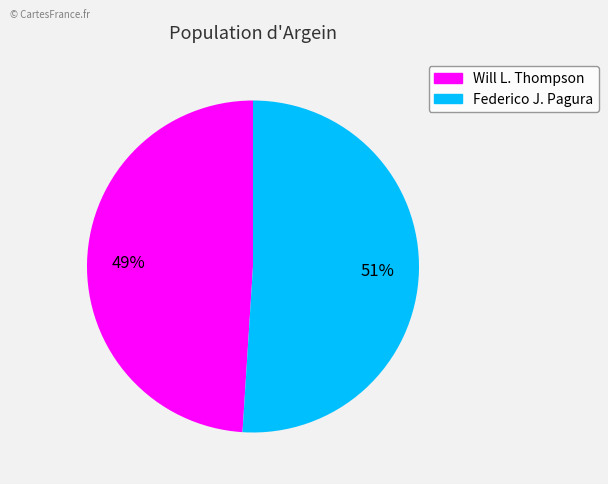

How many segments does this pie chart have?

2